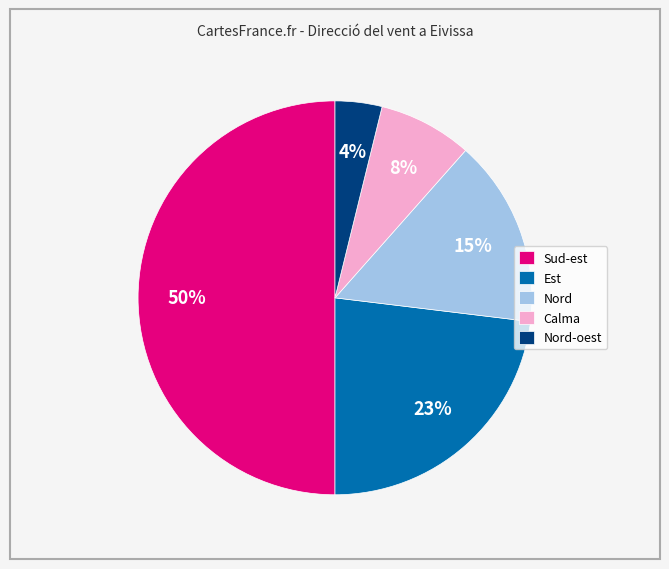

To the nearest percent, what is the average slice percentage?

20%